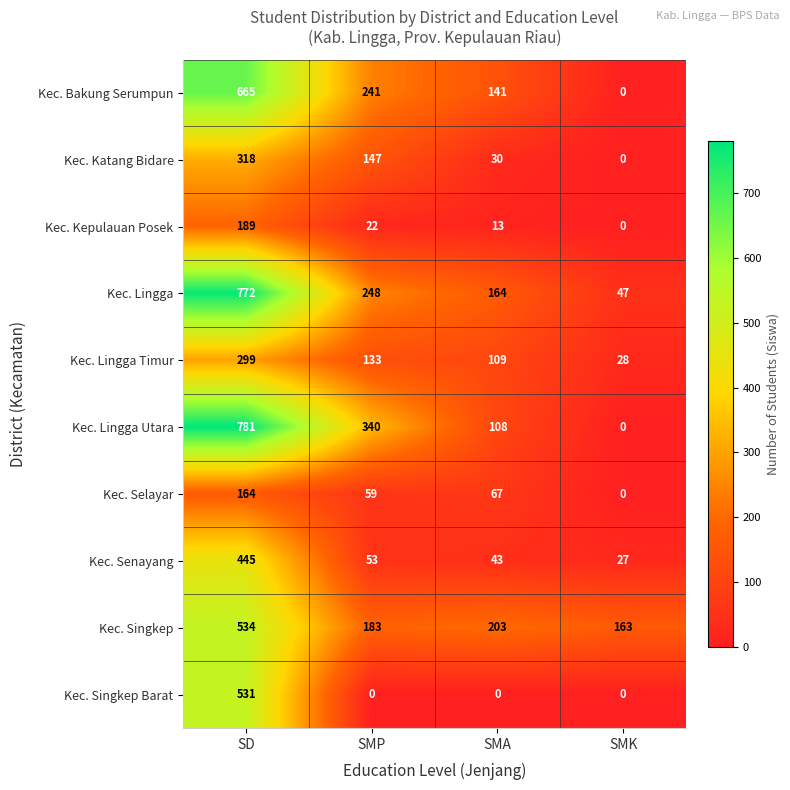

True or false: Kec. Lingga has a value of 164 at SMA.

True